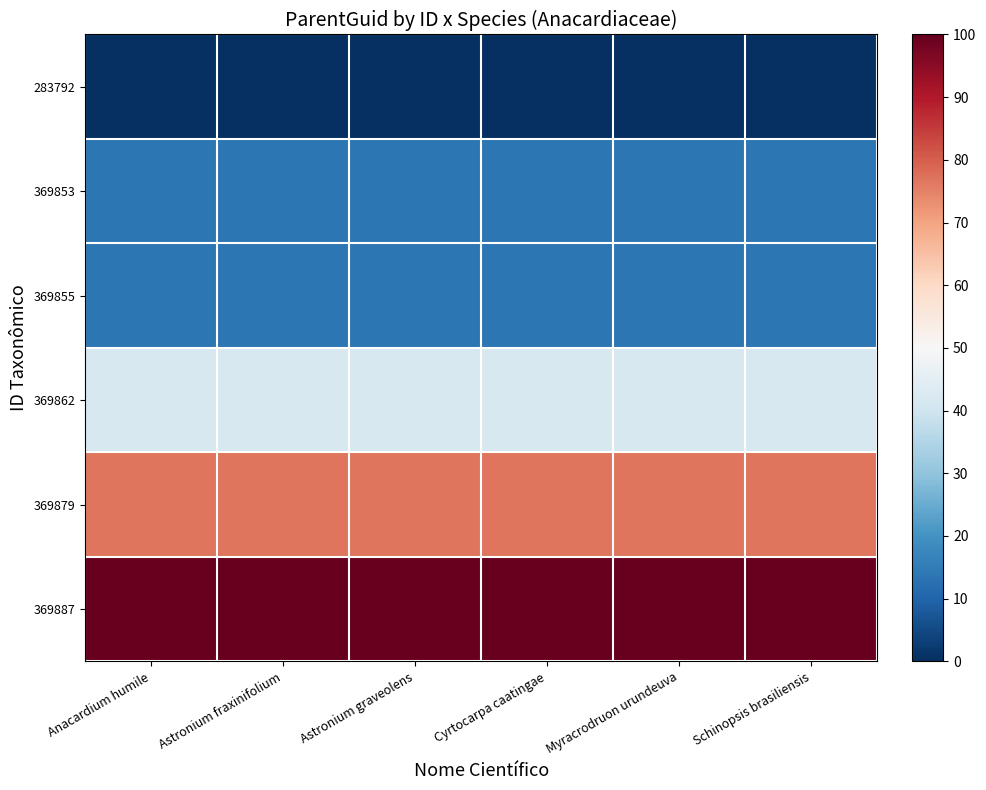

Reading right to left, extract all data points from this chart.

283792: Schinopsis brasiliensis=0.0	Myracrodruon urundeuva=0.0	Cyrtocarpa caatingae=0.0	Astronium graveolens=0.0	Astronium fraxinifolium=0.0	Anacardium humile=0.0
369853: Schinopsis brasiliensis=14.0	Myracrodruon urundeuva=14.0	Cyrtocarpa caatingae=14.0	Astronium graveolens=14.0	Astronium fraxinifolium=14.0	Anacardium humile=14.0
369855: Schinopsis brasiliensis=14.0	Myracrodruon urundeuva=14.0	Cyrtocarpa caatingae=14.0	Astronium graveolens=14.0	Astronium fraxinifolium=14.0	Anacardium humile=14.0
369862: Schinopsis brasiliensis=41.9	Myracrodruon urundeuva=41.9	Cyrtocarpa caatingae=41.9	Astronium graveolens=41.9	Astronium fraxinifolium=41.9	Anacardium humile=41.9
369879: Schinopsis brasiliensis=76.7	Myracrodruon urundeuva=76.7	Cyrtocarpa caatingae=76.7	Astronium graveolens=76.7	Astronium fraxinifolium=76.7	Anacardium humile=76.7
369887: Schinopsis brasiliensis=100.0	Myracrodruon urundeuva=100.0	Cyrtocarpa caatingae=100.0	Astronium graveolens=100.0	Astronium fraxinifolium=100.0	Anacardium humile=100.0